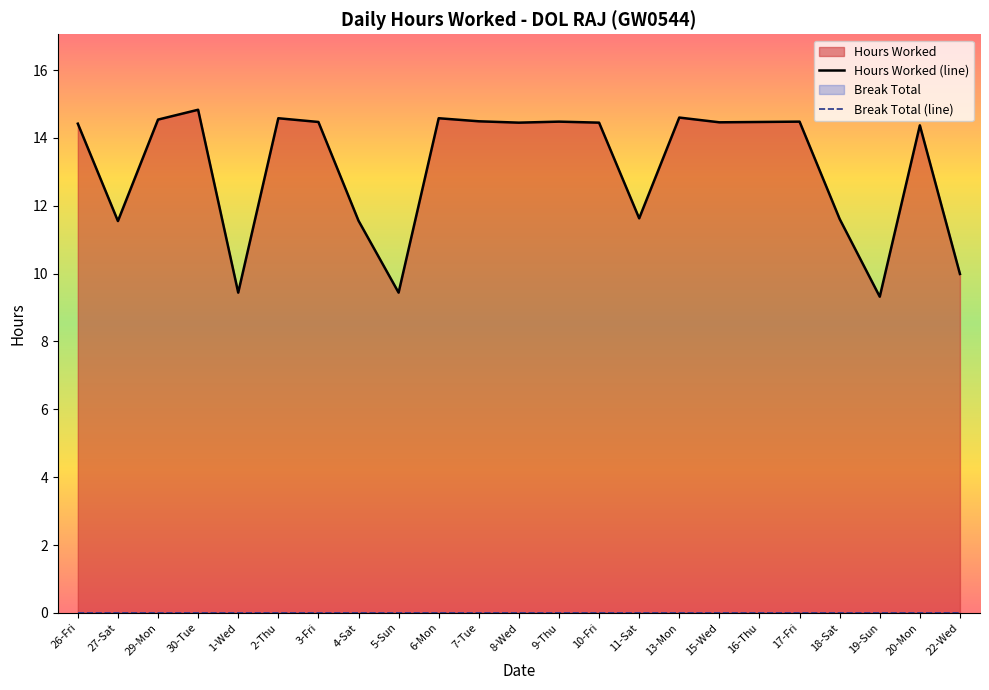

How many lines are shown in the chart?

2